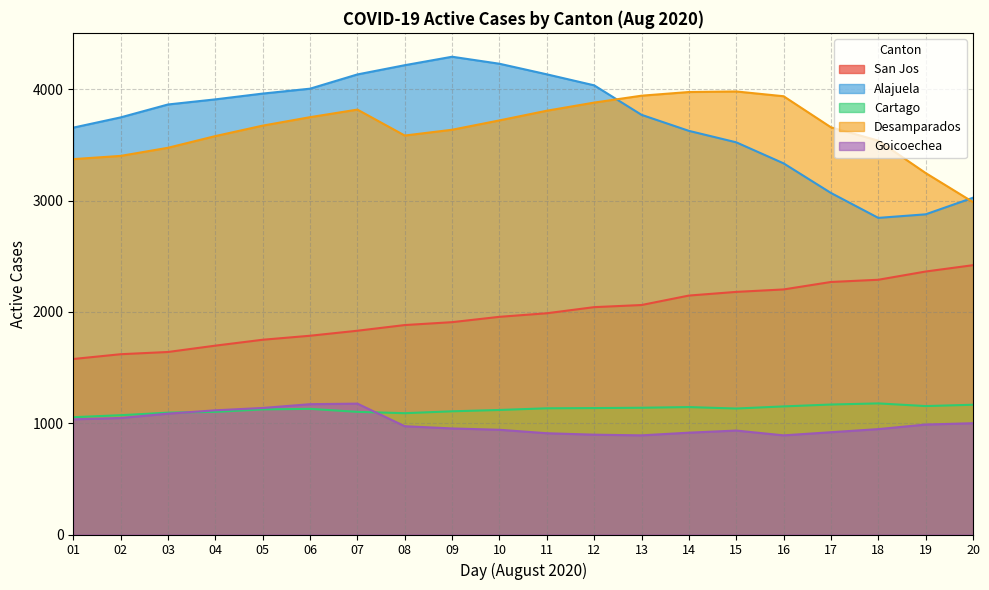

The value of Alajuela at 07 is 4134. True or false?

True